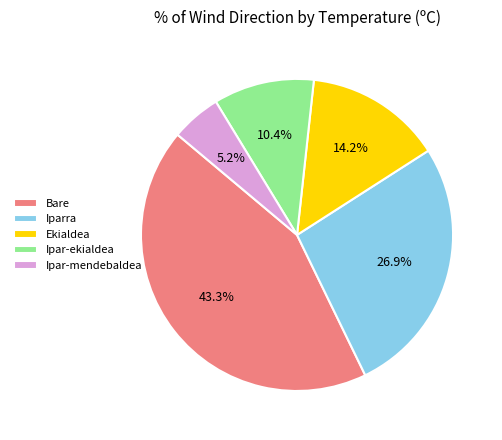

To the nearest percent, what percentage of the pie is Ekialdea?

14%